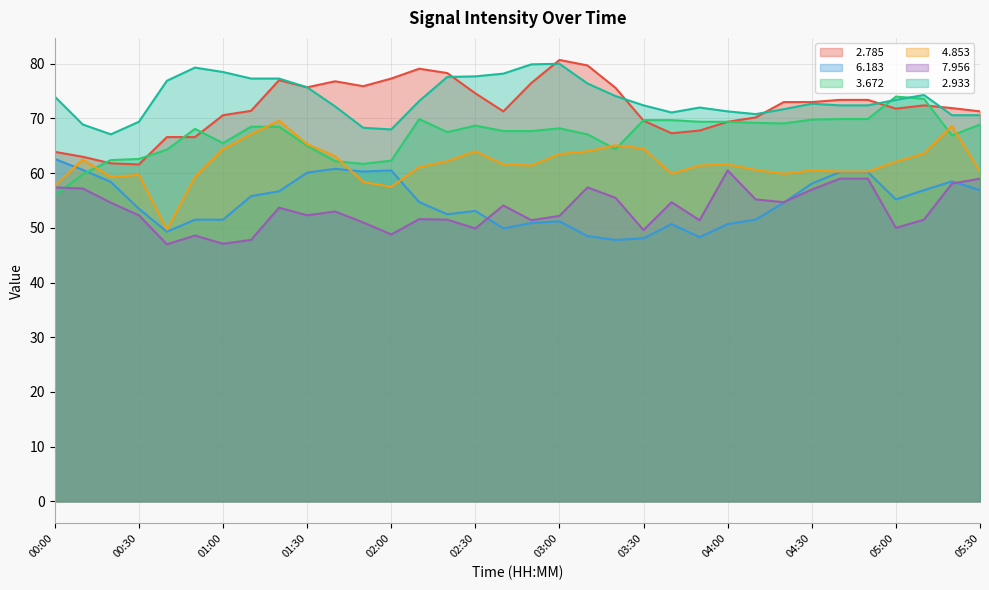

What value does the   6.183 series have at 00:20?

58.4